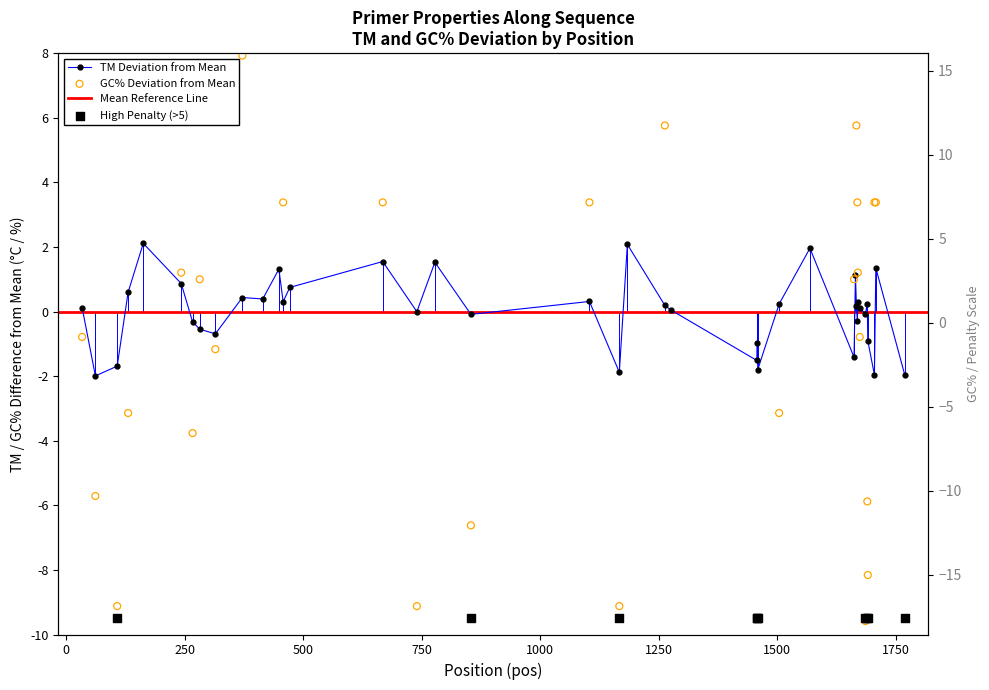

Which series reaches the maximum Y coordinate?

PRIMER_LEFT_0_GC_PERCENT